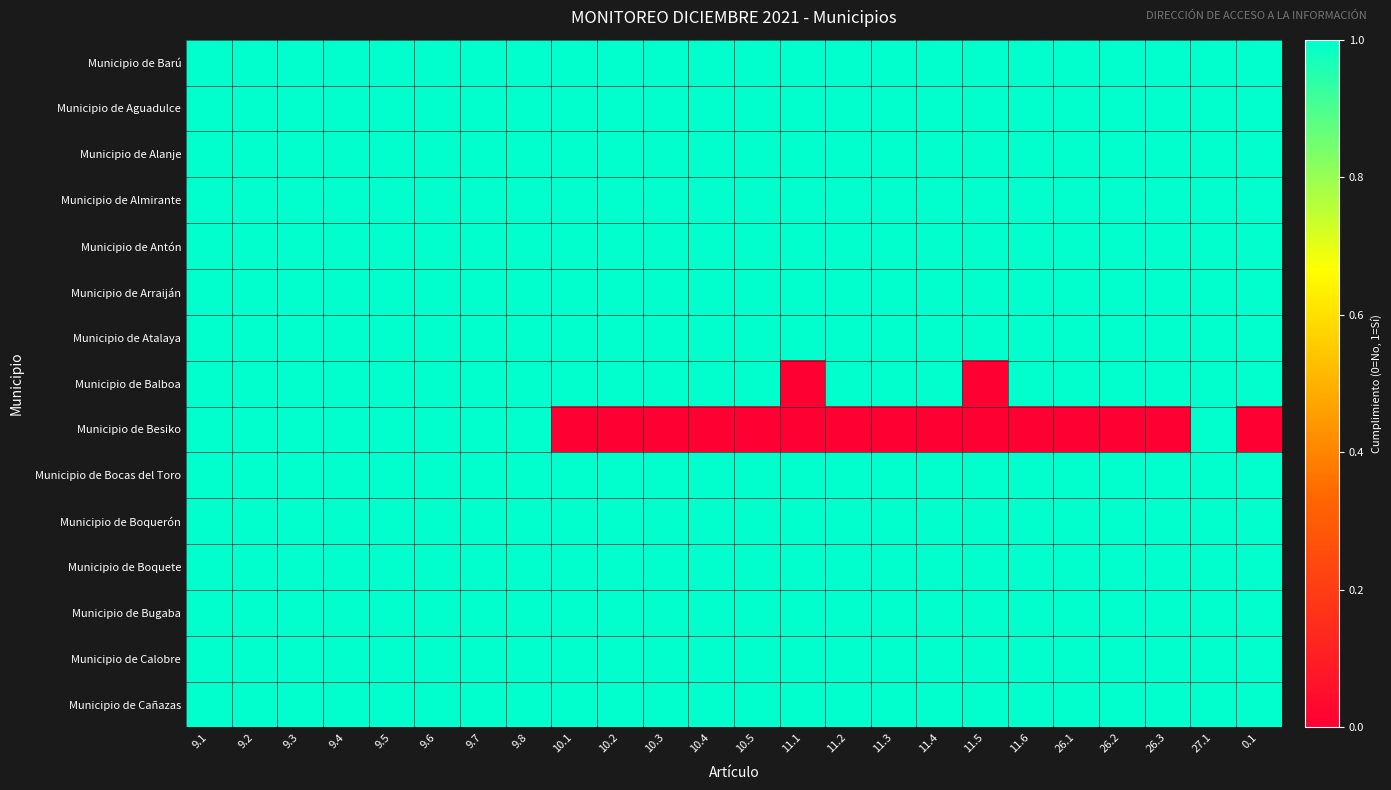

At which category does the chart reach its minimum across all series?

11.1